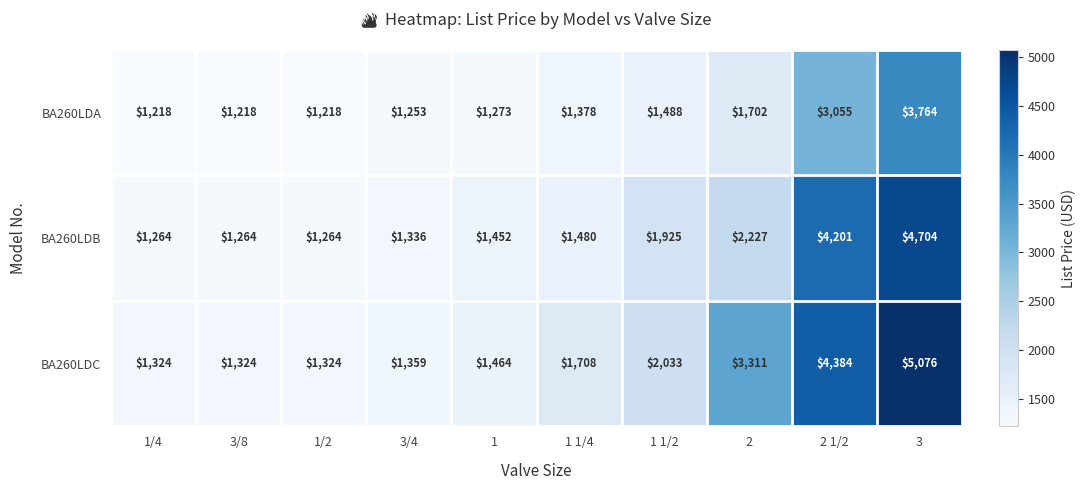

Count the number of categories in the chart.

10